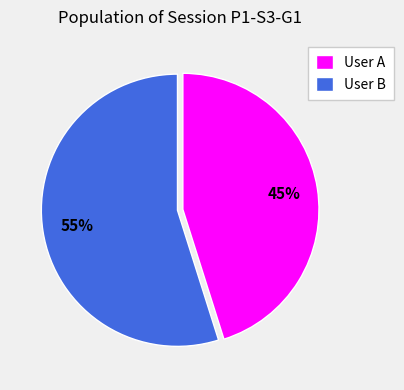

How many segments does this pie chart have?

2